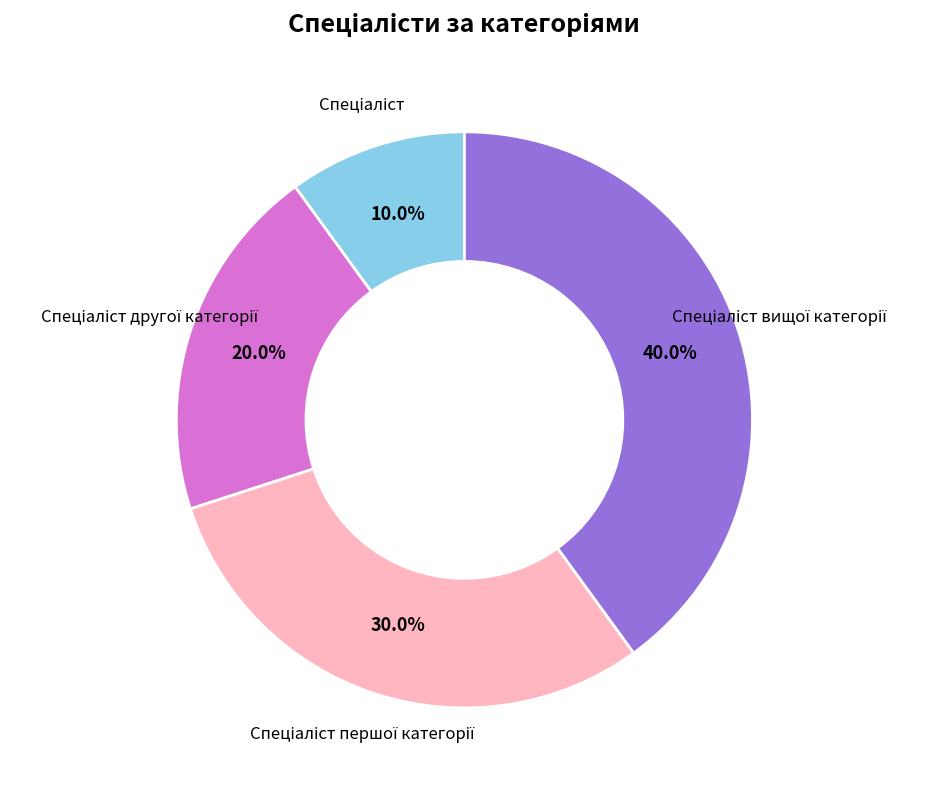

Count the number of slices in the pie.

4